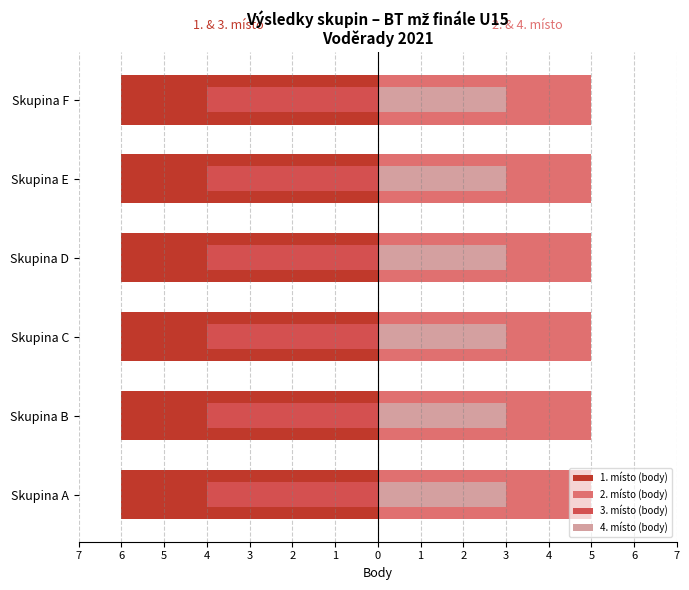

How many distinct data groups are displayed?

4